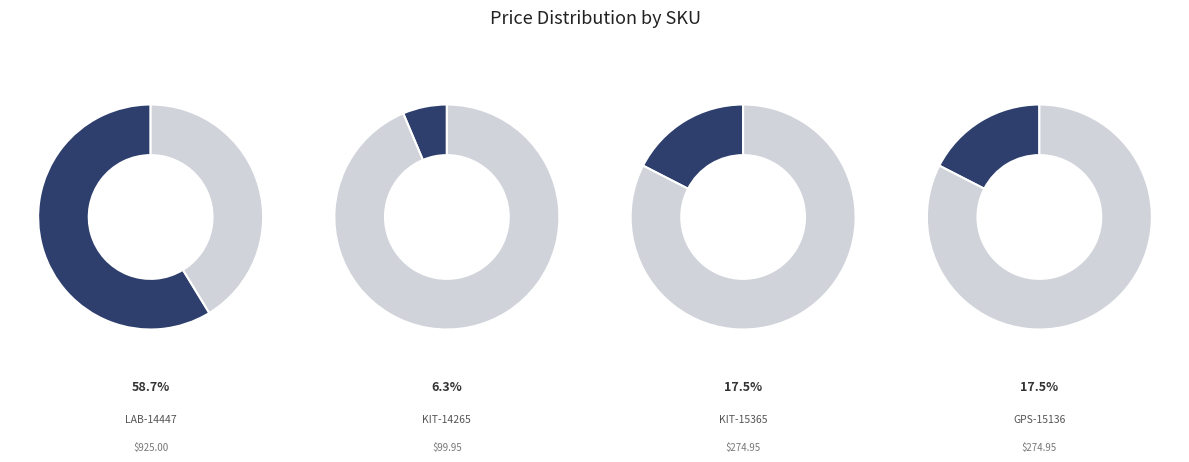

Does any single category account for the majority?

Yes